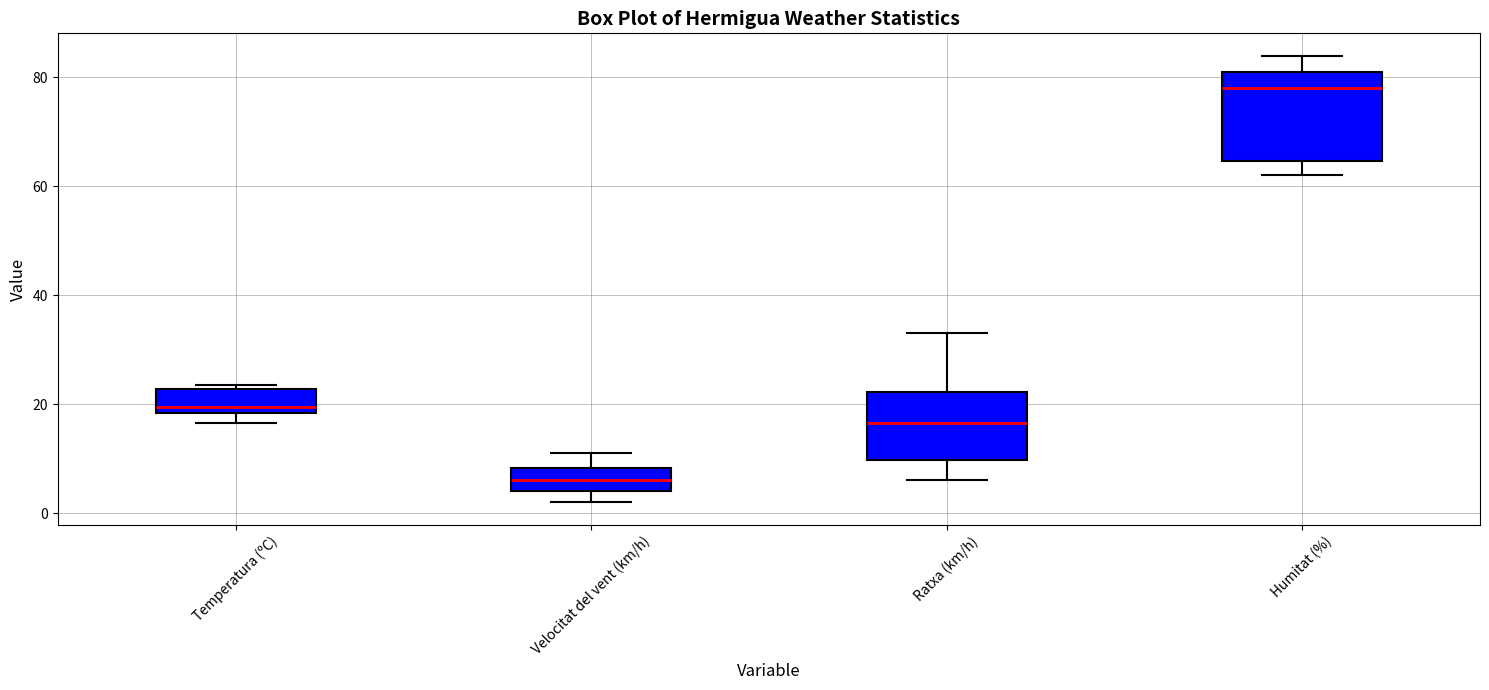

Where does the median line of the box for Temperatura (ºC) sit on the y-axis? The values are not printed on the chart, so give them approximately, as read against the axis.

20